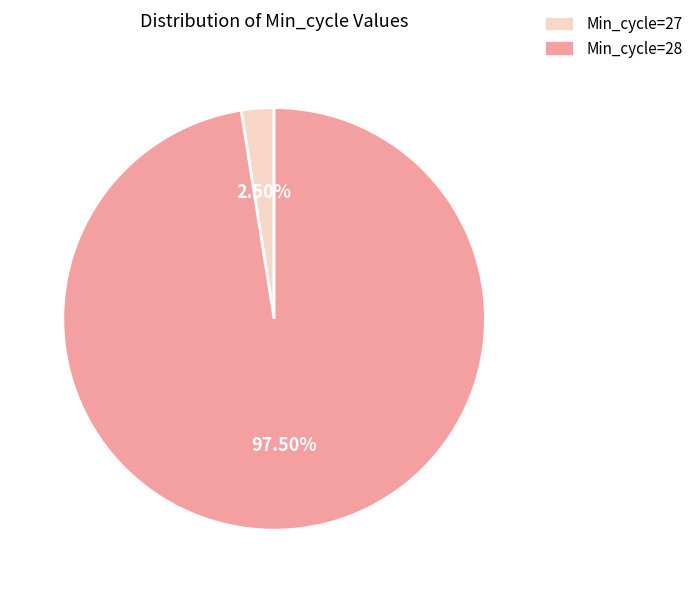

To the nearest percent, what is the average slice percentage?

50%